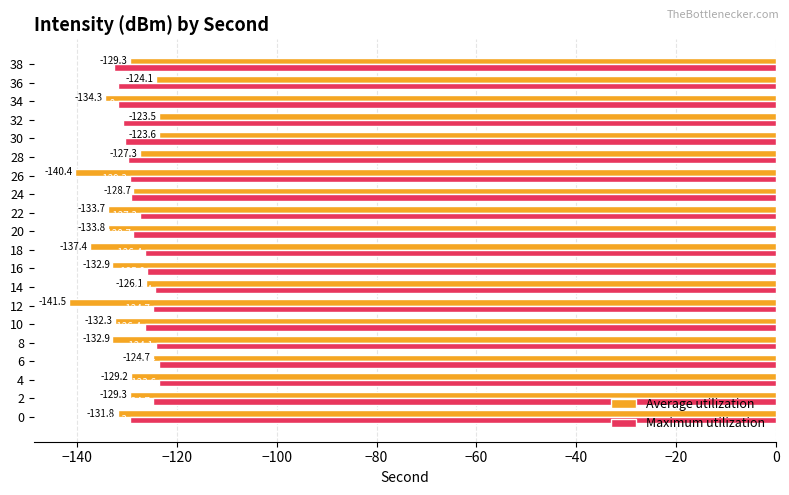

Rank the series by their average value, from lowest to highest.

Average utilization, Maximum utilization